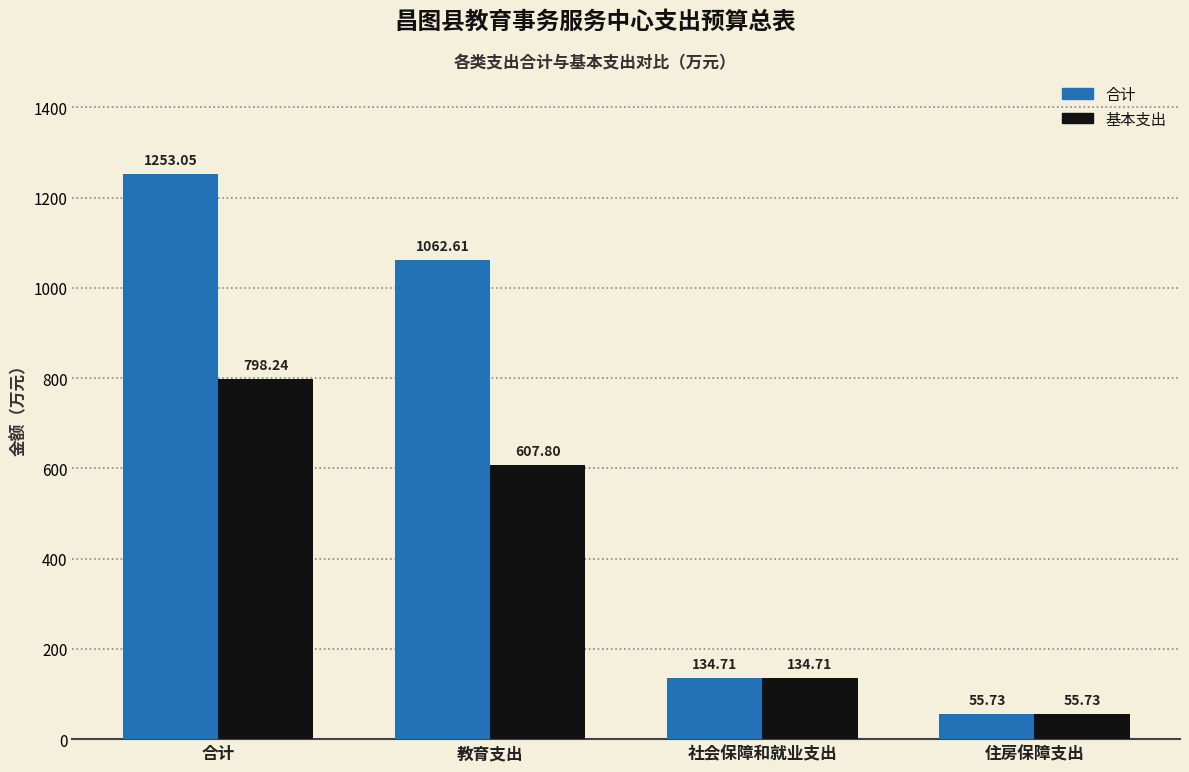

At which category is the sum across all series the highest?

合计